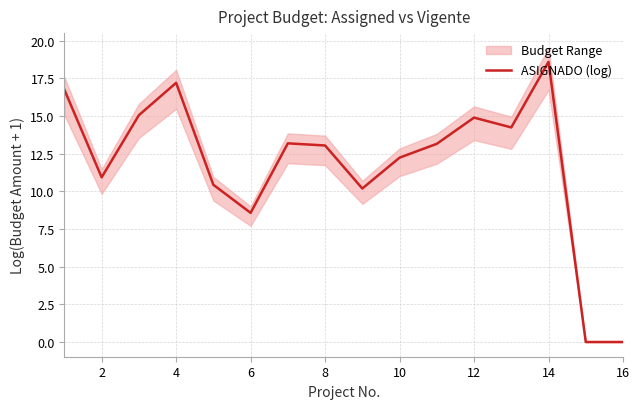

Reading left to right, transcribe all the data shown in this chart.

16.7	10.9	15.1	17.2	10.4	8.6	13.2	13.0	10.2	12.2	13.2	14.9	14.2	18.6	0.0	0.0